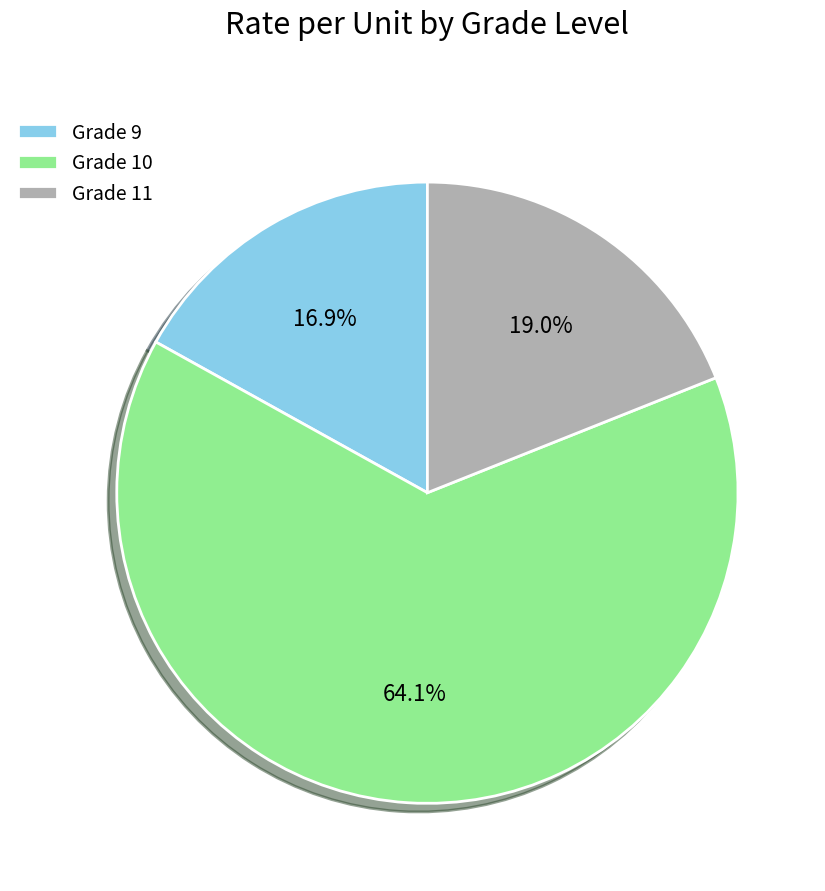

Which category has the smallest portion of the pie?

Grade 9